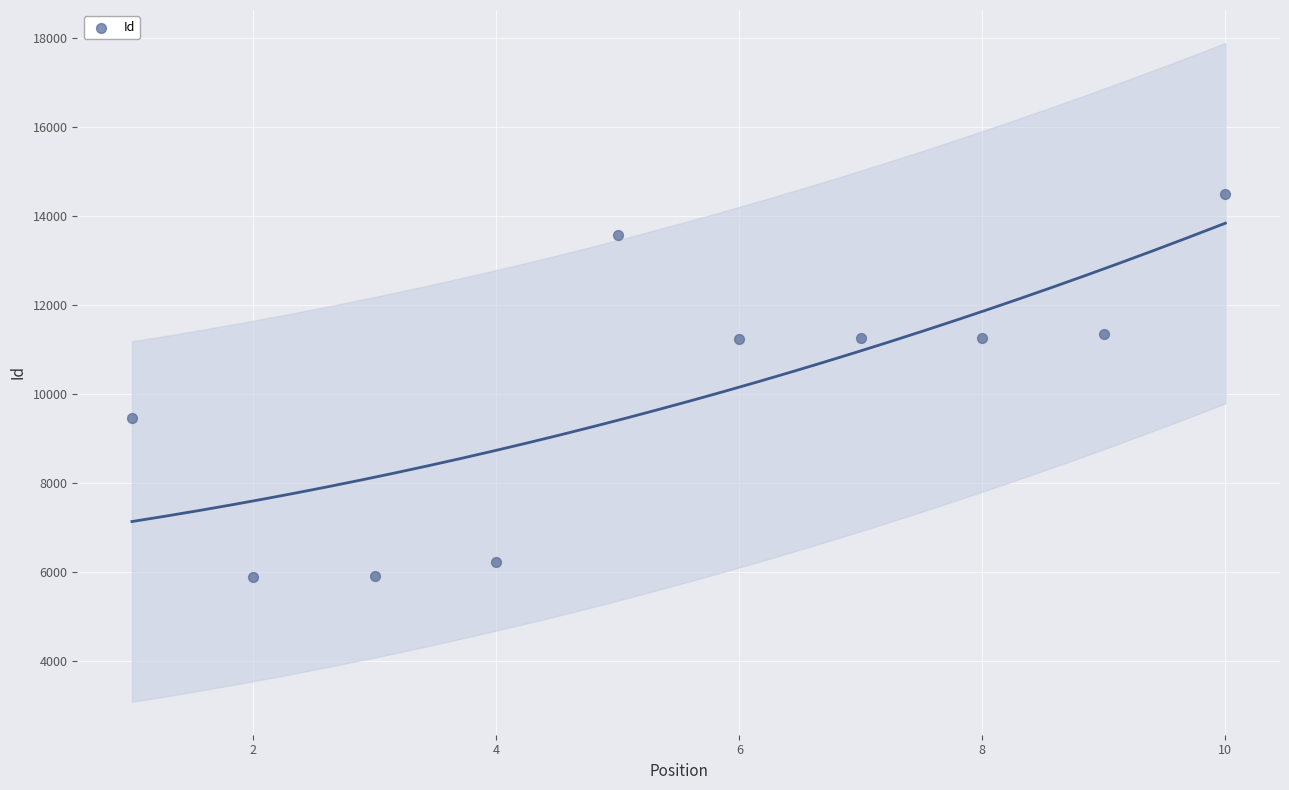

What Y value in the scatter plot is closest to 10201?

9469